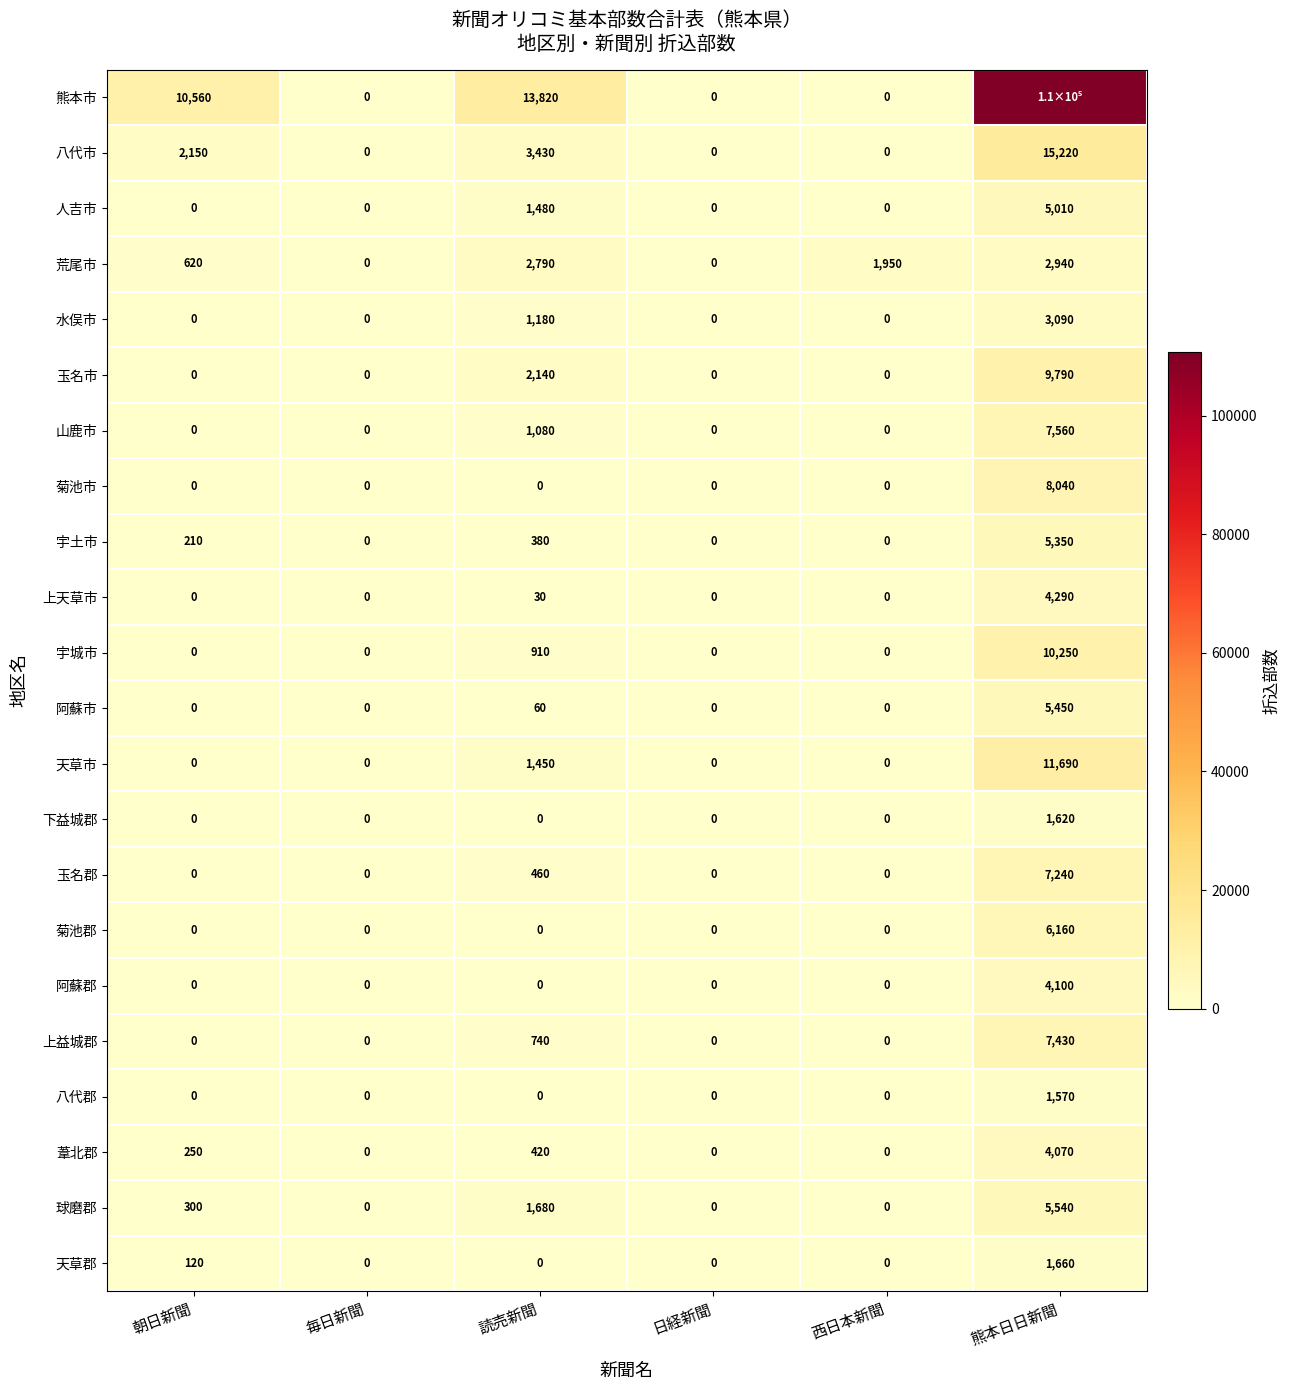

How many positive values does the 葦北郡 series have?

3